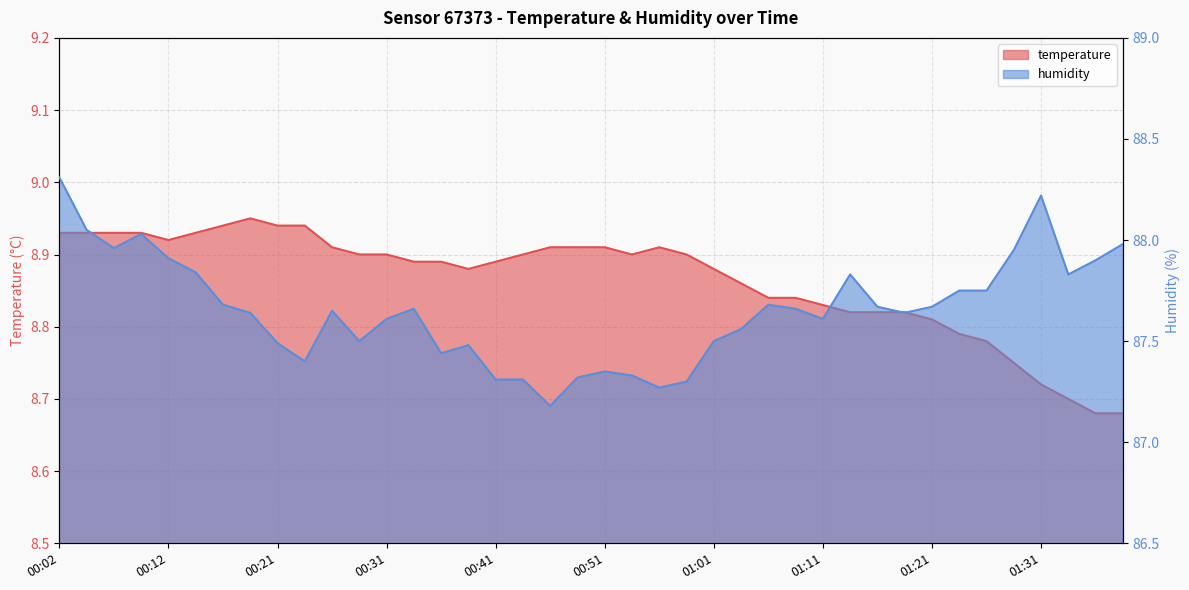

Does the chart display data point markers on the line(s)?

No